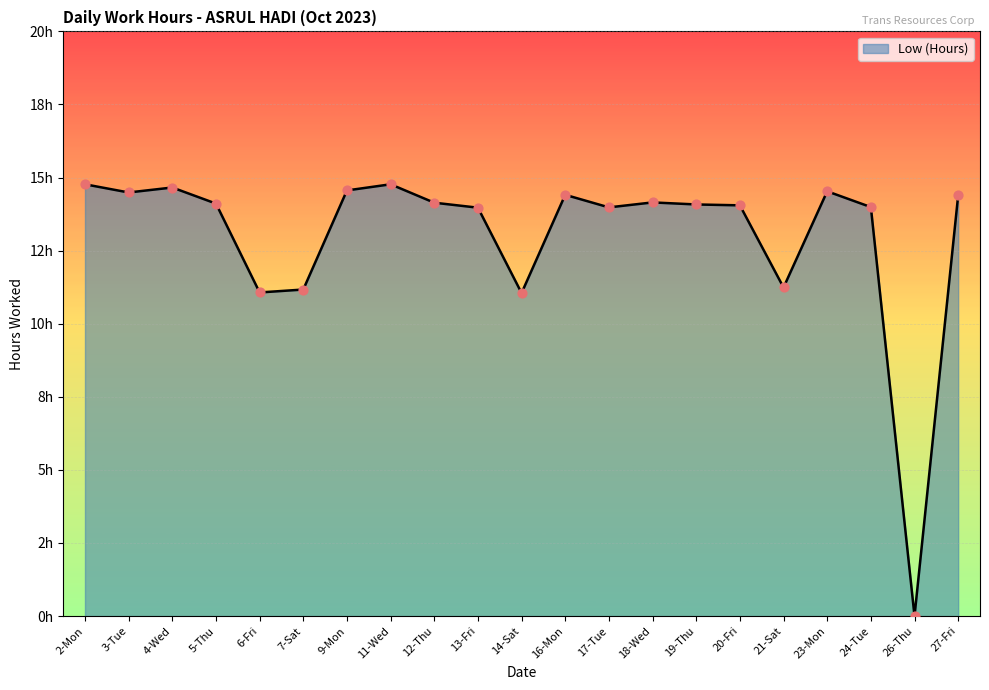

What is the change in value from 11-Wed to 26-Thu?

-14.8